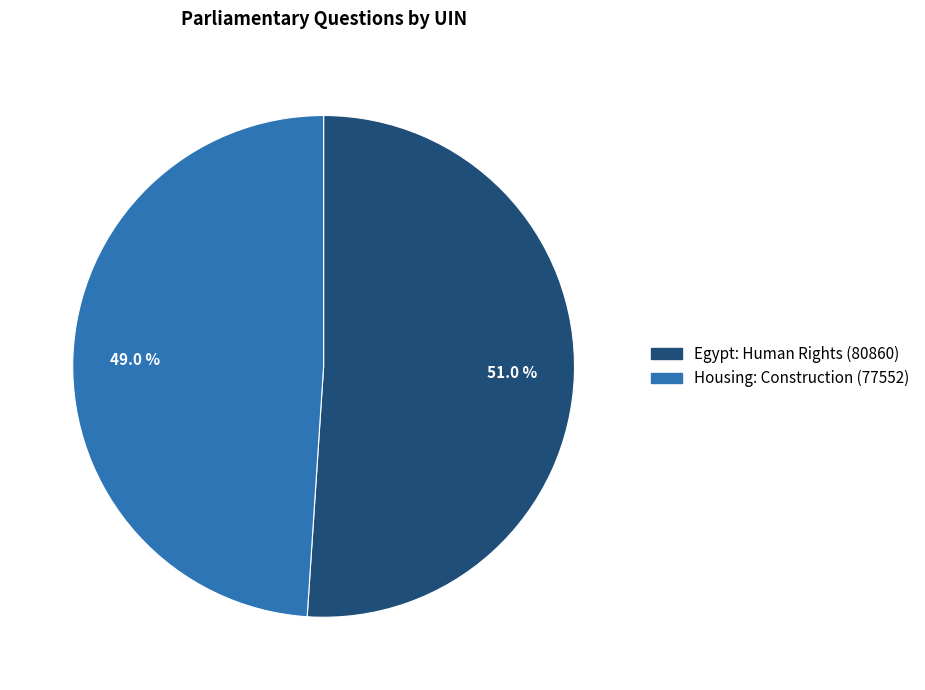

Count the number of slices in the pie.

2